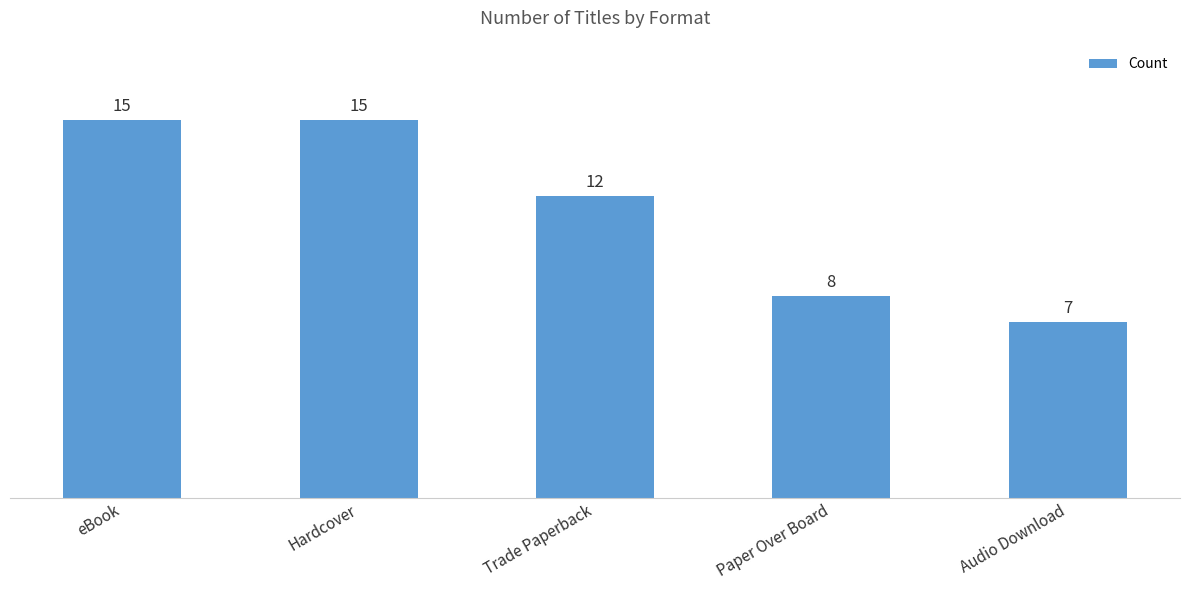

How many bars are there in total?

5